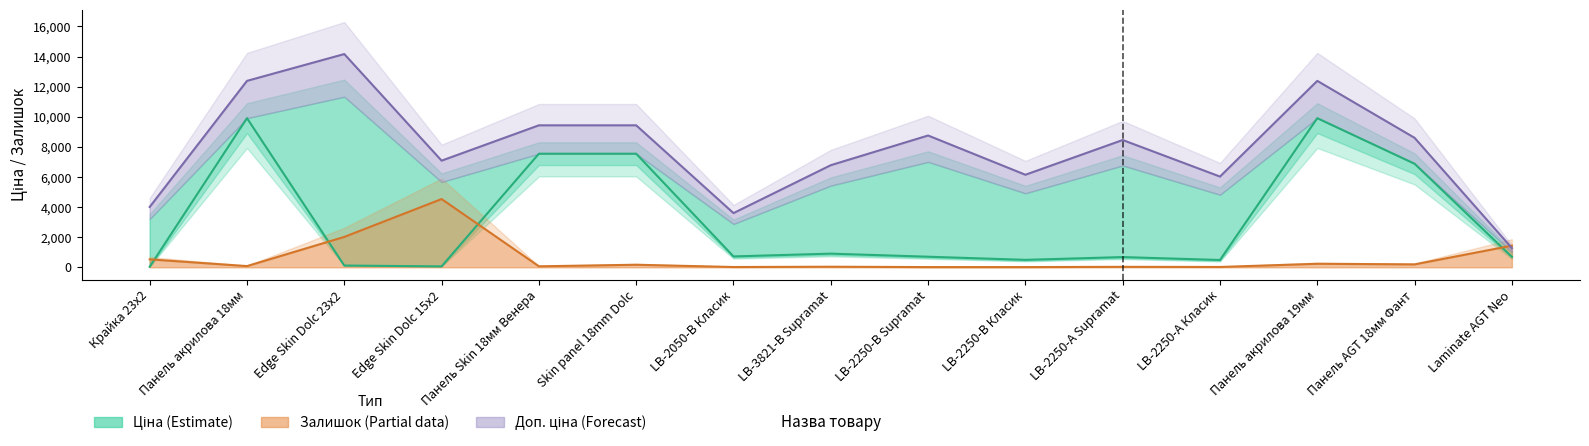

What is the average value of the Доп. ціна (прогноз) series?

7902.0